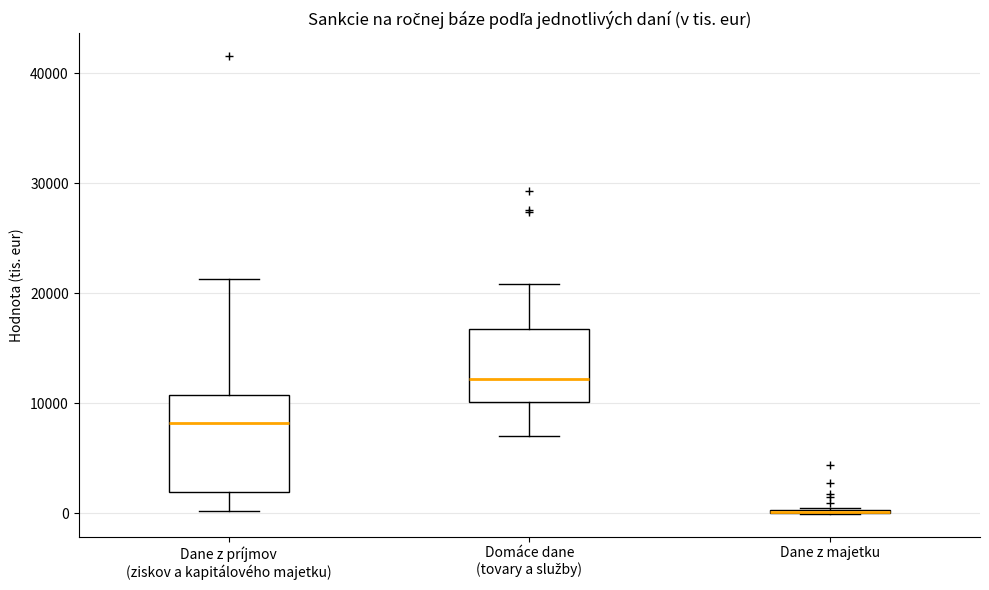

Which box is the tallest, from its lower edge to its upper edge?

Dane z príjmov (ziskov a kapitálového majetku)